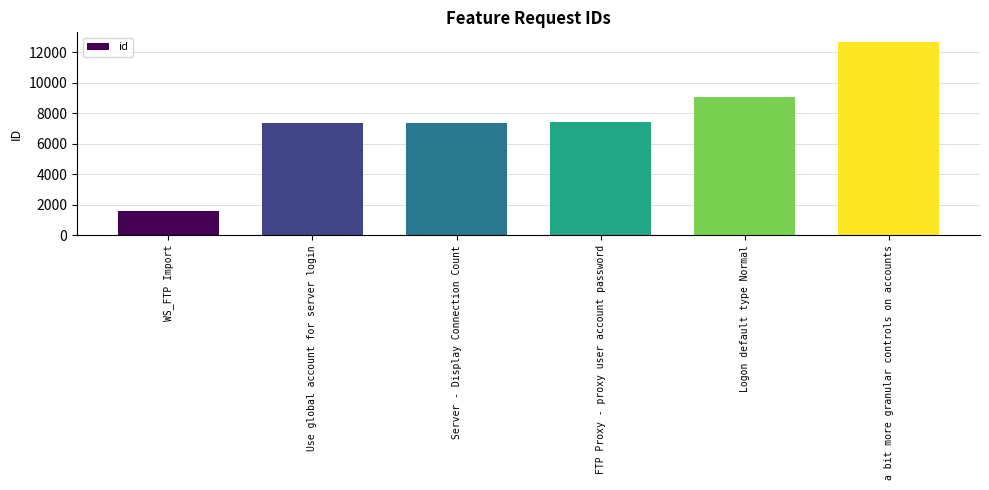

What is the difference between the maximum and second lowest values?

5311